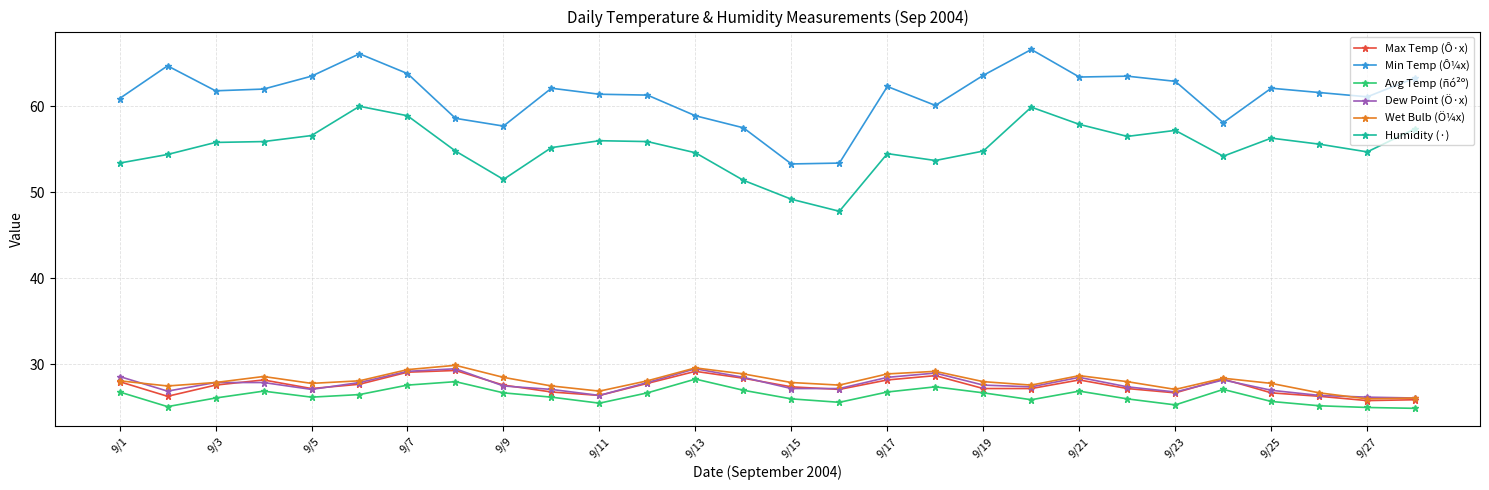

True or false: Min Temp (Ô¼x) has more than 2 points higher than both neighbors.

True